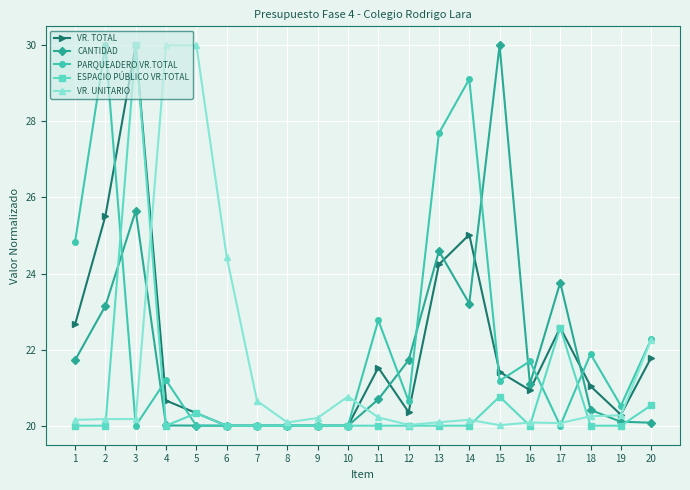

Where does the VR. TOTAL series first go above 21?

1